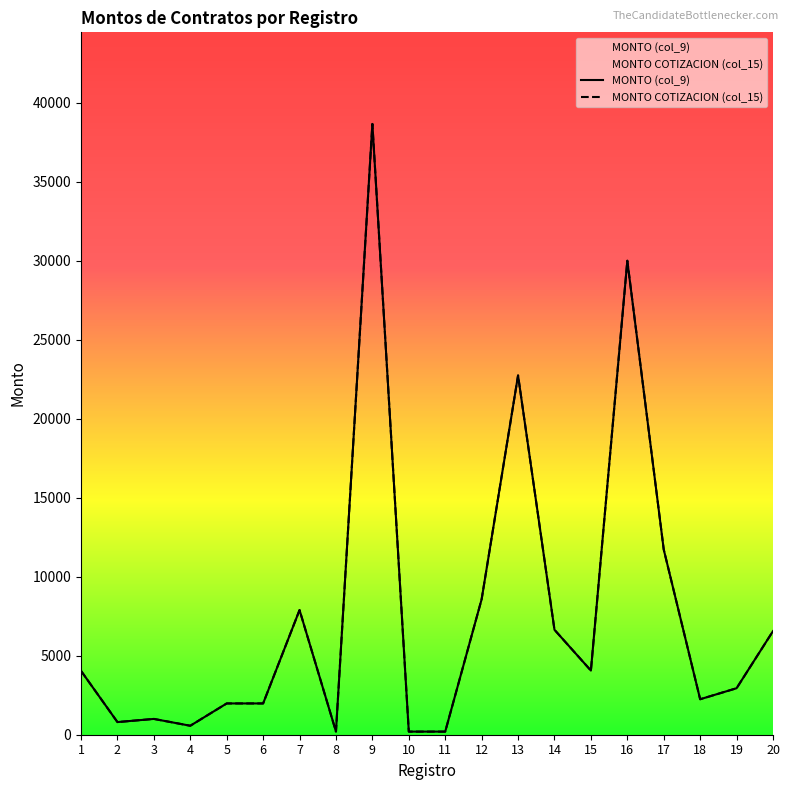

Reading right to left, list all the values displayed in this chart.

MONTO (col_9): 20=6557.7	19=2943.0	18=2246.0	17=11723.0	16=30002.2	15=4060.0	14=6642.2	13=22741.2	12=8577.0	11=197.0	10=197.0	9=38662.0	8=200.5	7=7891.4	6=1980.0	5=1980.0	4=567.7	3=1000.0	2=800.0	1=4042.0
MONTO COTIZACION (col_15): 20=6557.7	19=2943.0	18=2246.0	17=11723.0	16=30002.2	15=4060.0	14=6642.2	13=22741.2	12=8577.0	11=197.0	10=197.0	9=38662.0	8=200.5	7=7891.4	6=1980.0	5=1980.0	4=567.7	3=1000.0	2=800.0	1=4042.0